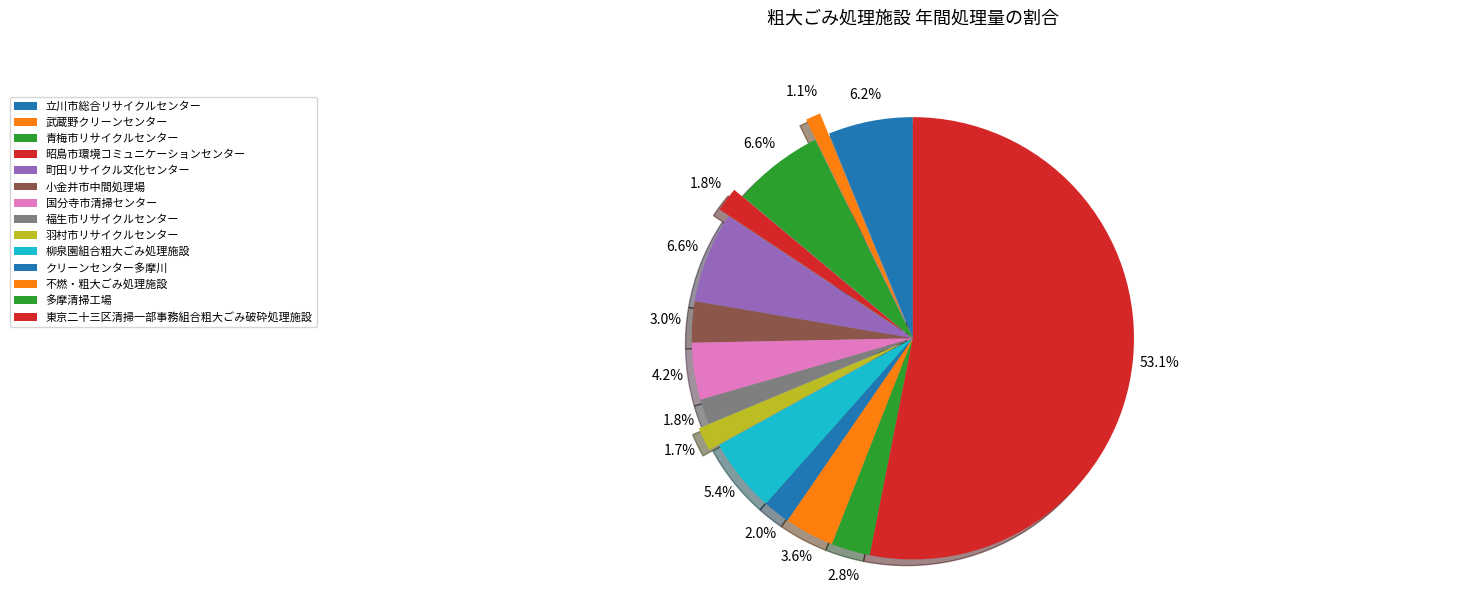

Is it true that 青梅市リサイクルセンター is 16% of the pie?

False